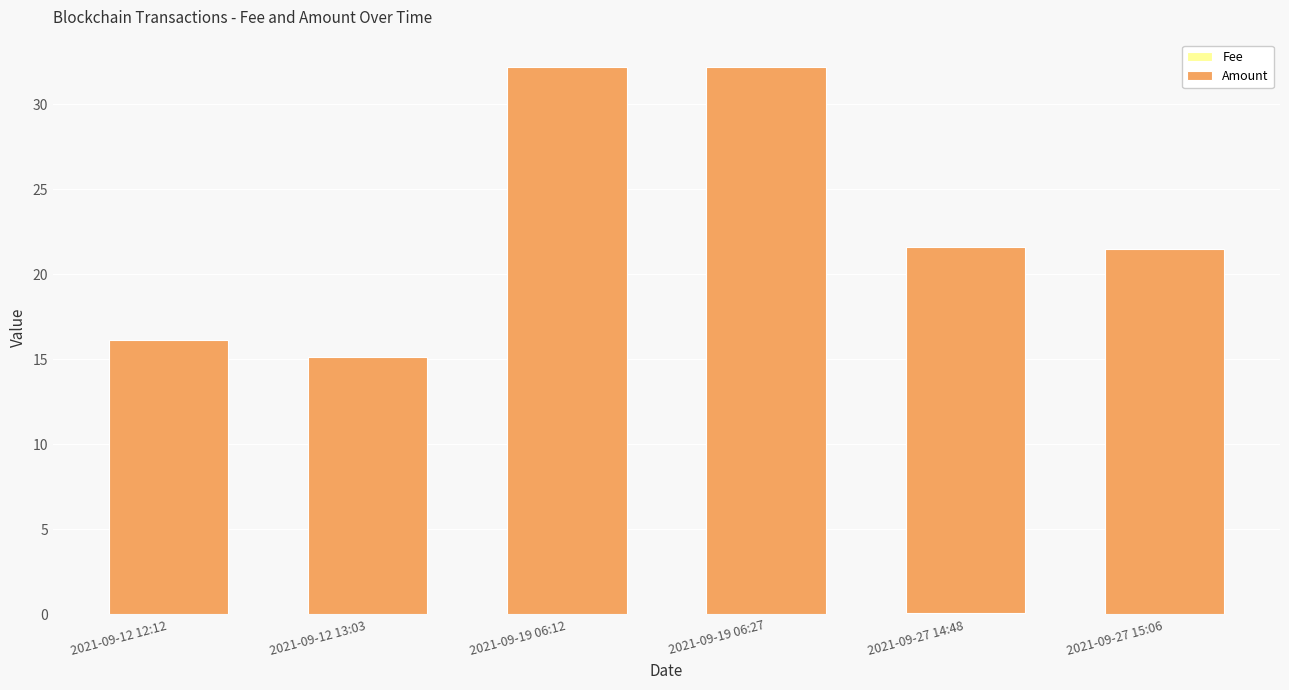

What is the sum of the Amount values at 2021-09-12 12:12 and 2021-09-27 14:48?

37.6